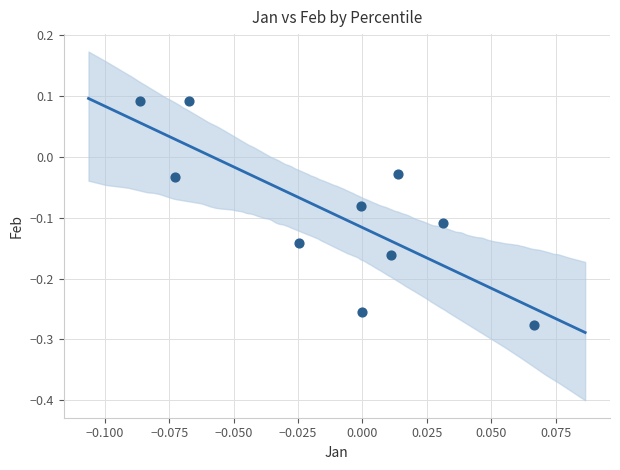

What is the range of Y values (max minus min)?

0.4